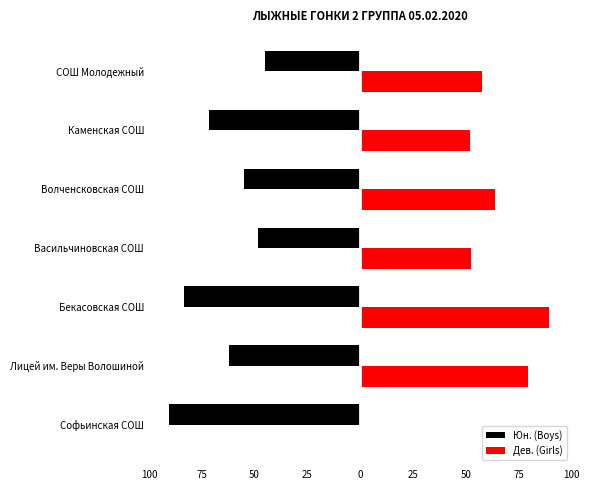

What is the lowest value of the Юн. (Boys) series?

-90.5